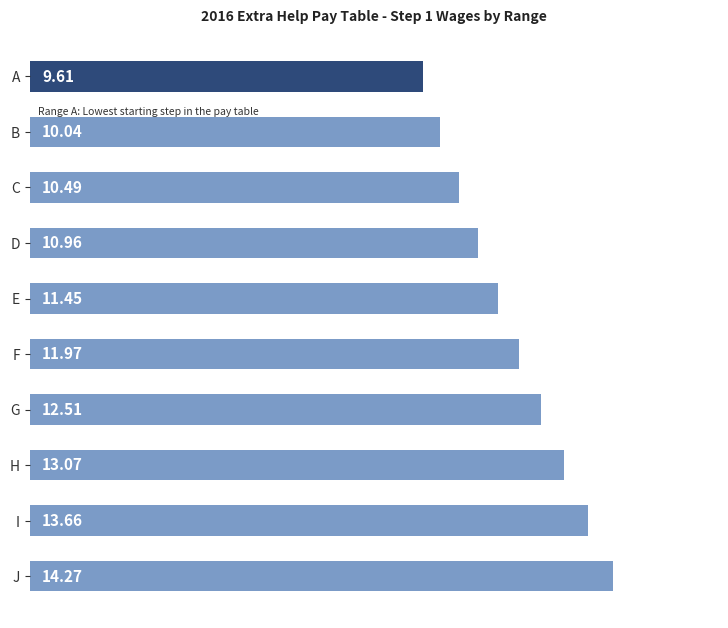

At which label is the value closest to 11?

D